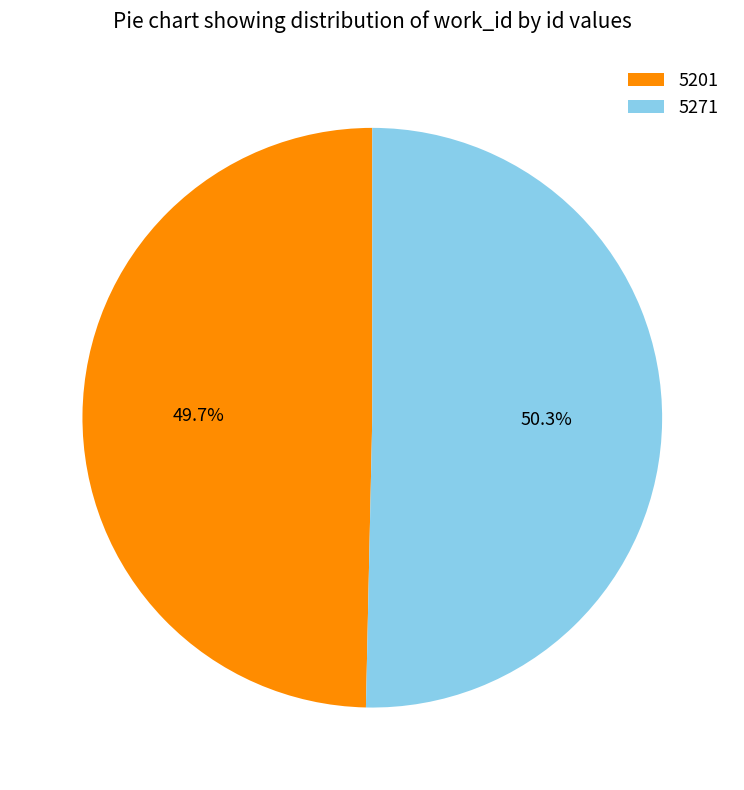

To the nearest percent, what is the average slice percentage?

50%